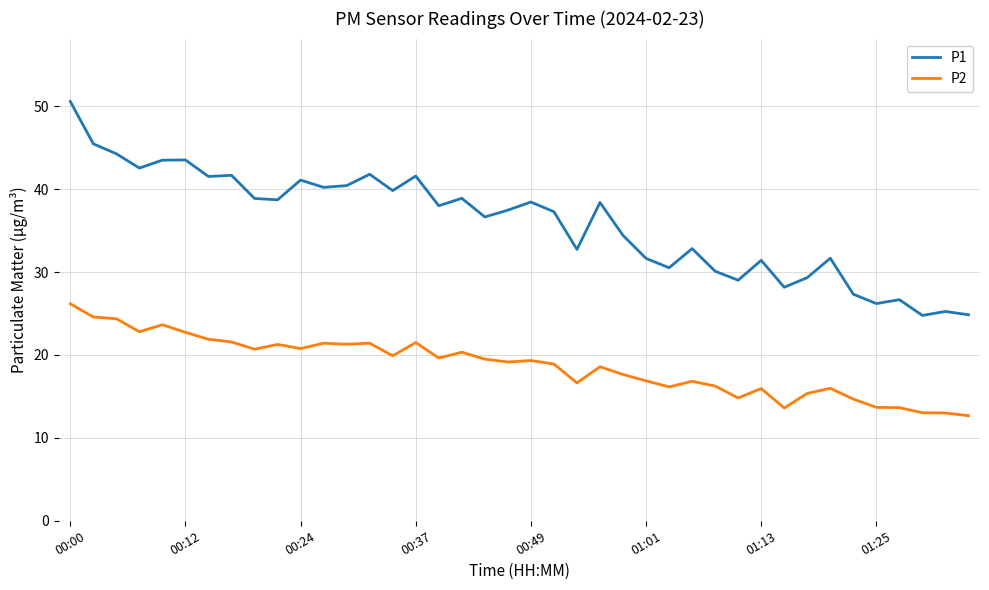

Which series has the largest range (max minus min)?

P1